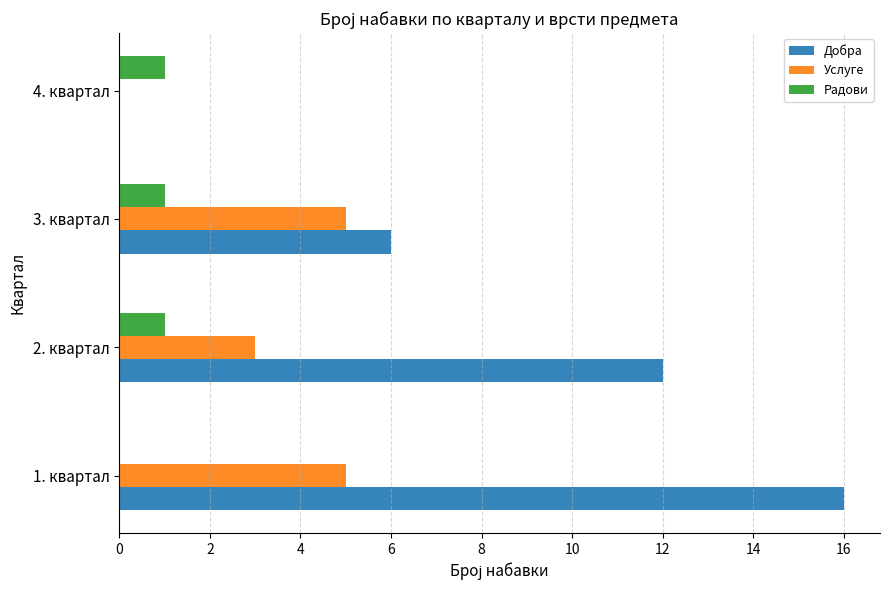

At which category is the sum across all series the highest?

1. квартал